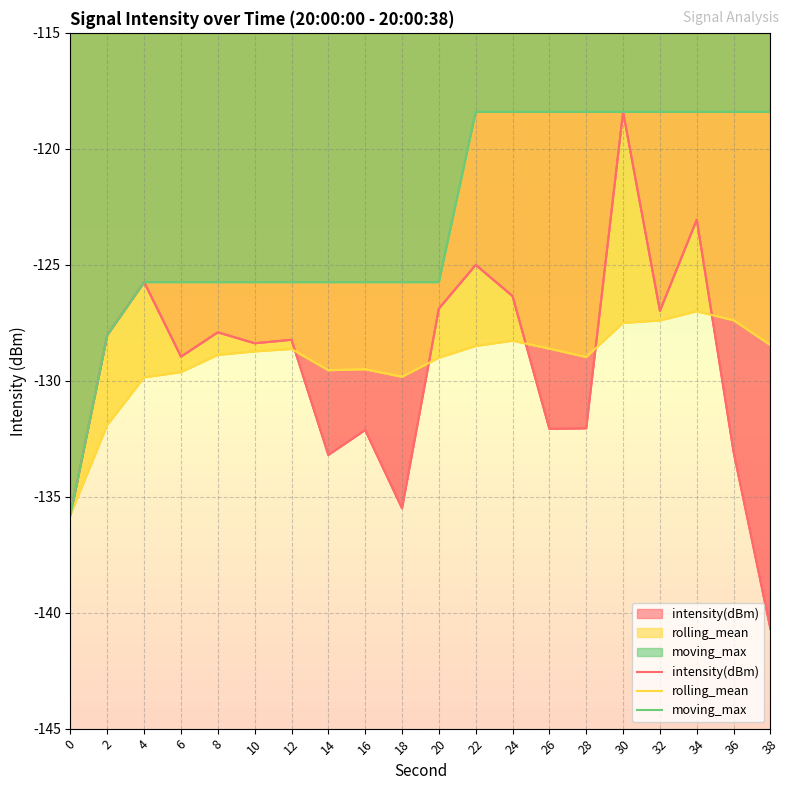

How many lines are shown in the chart?

3